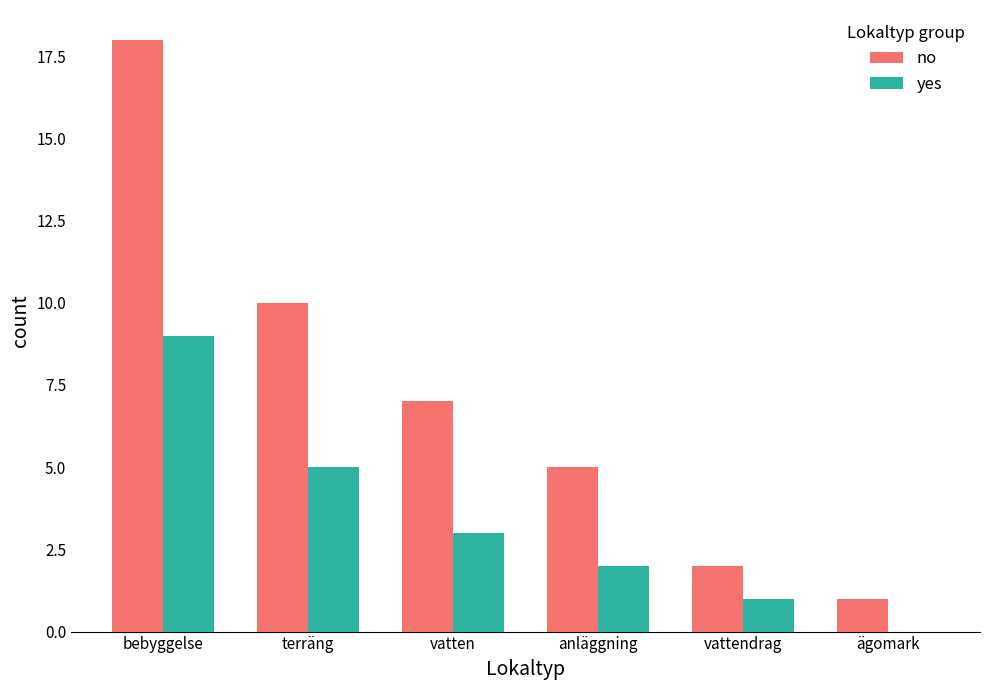

Between bebyggelse and terräng, which series saw the biggest shift?

no